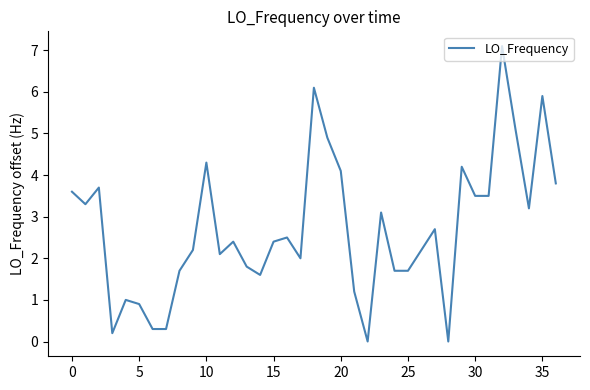

Reading left to right, list all the values displayed in this chart.

3.6	3.3	3.7	0.2	1.0	0.9	0.3	0.3	1.7	2.2	4.3	2.1	2.4	1.8	1.6	2.4	2.5	2.0	6.1	4.9	4.1	1.2	0.0	3.1	1.7	1.7	2.2	2.7	0.0	4.2	3.5	3.5	7.1	5.1	3.2	5.9	3.8